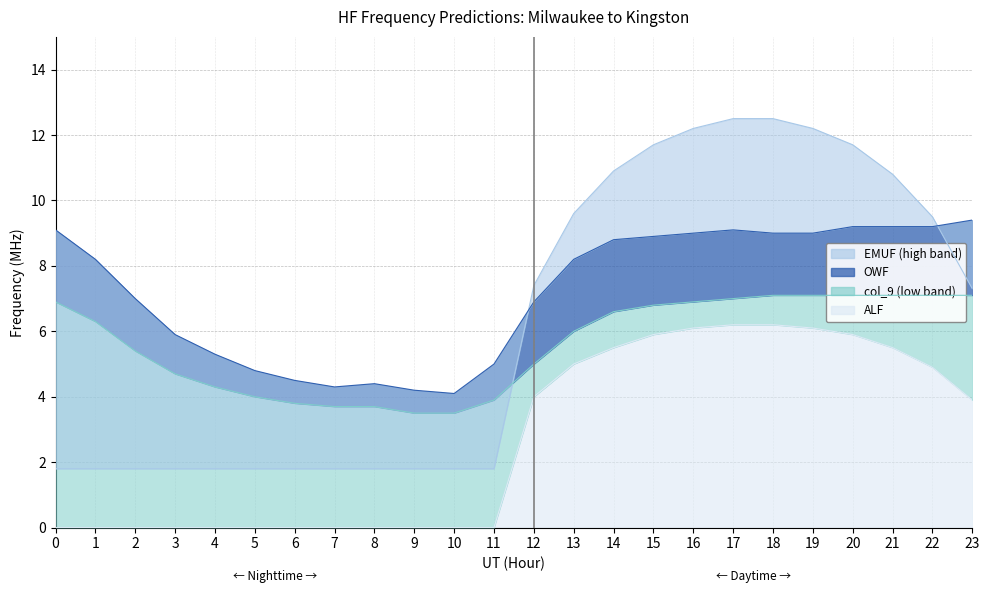

Is it true that ALF equals -3.6 at 1?

False